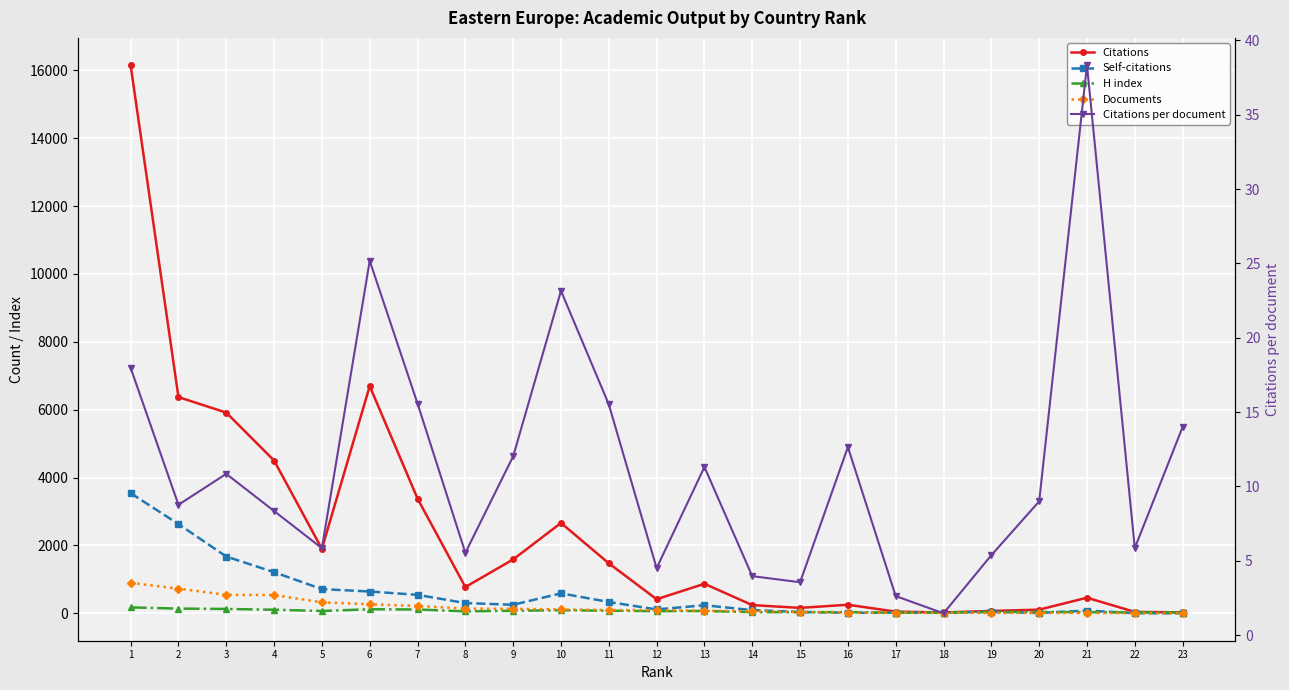

True or false: H index has more than 2 interior local peaks.

True